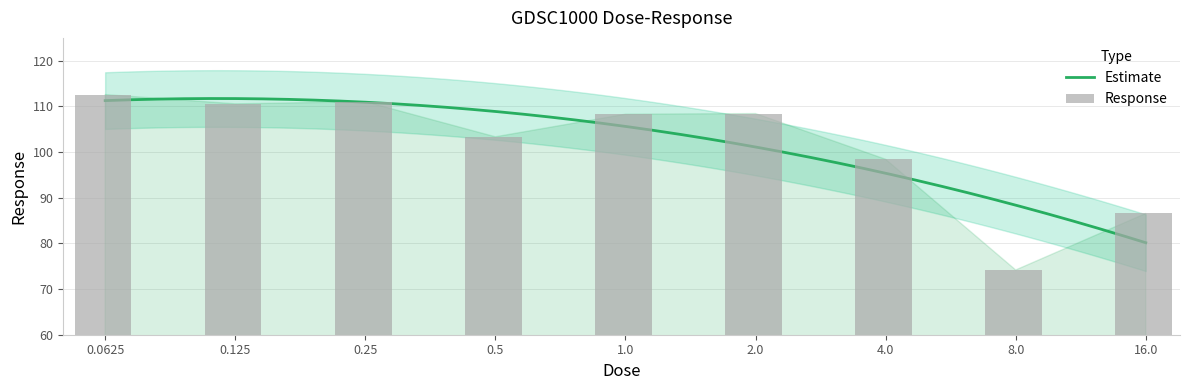

What is the difference between the values at 16.0 and 0.25?

24.5